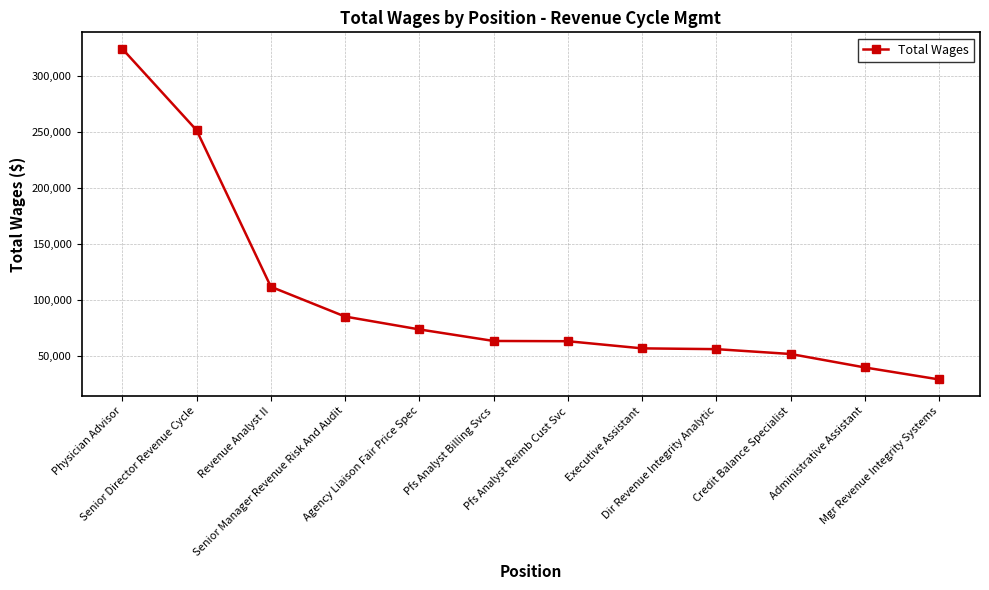

What is the label of the 9th point from the left?

Dir Revenue Integrity Analytic